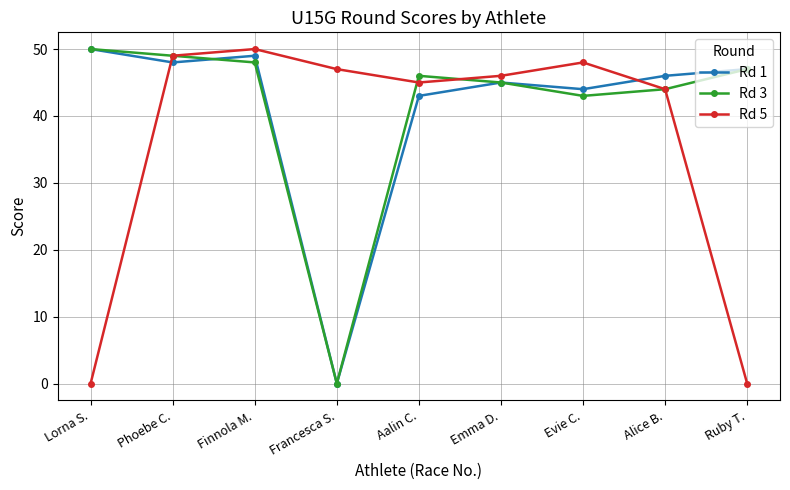

Where is Rd 3 nearest to the value 25?

Evie C.